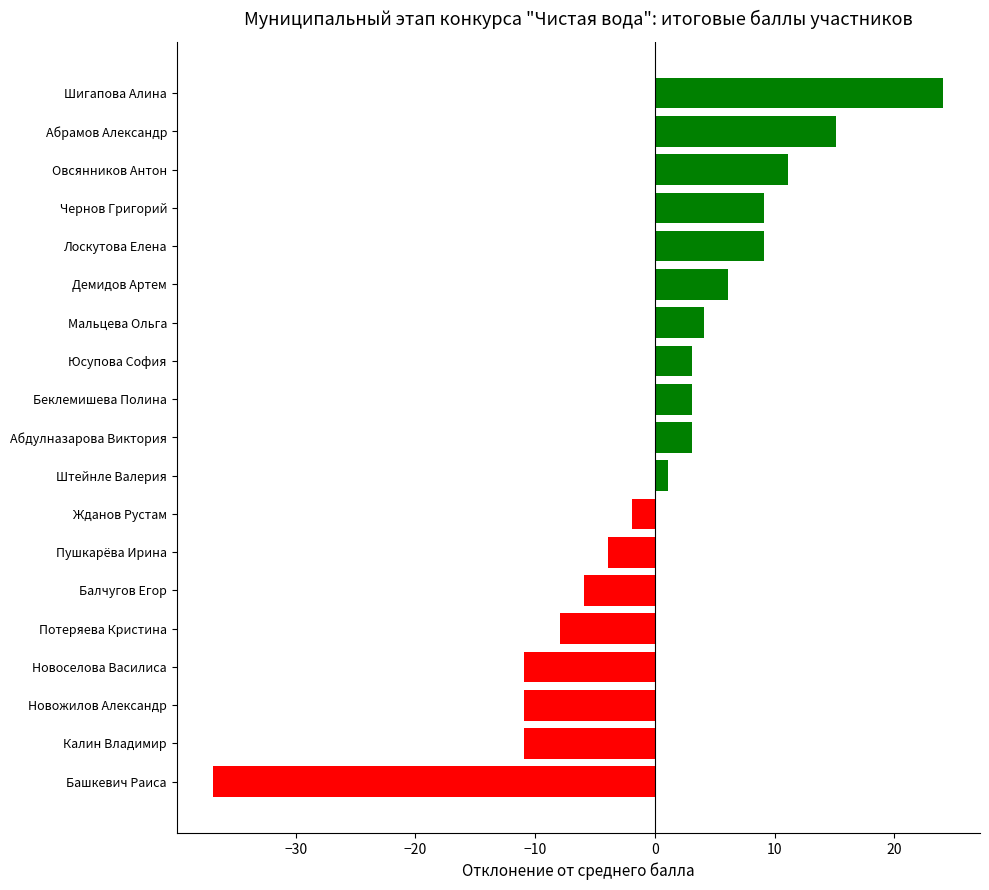

What is the greatest value displayed?

24.1